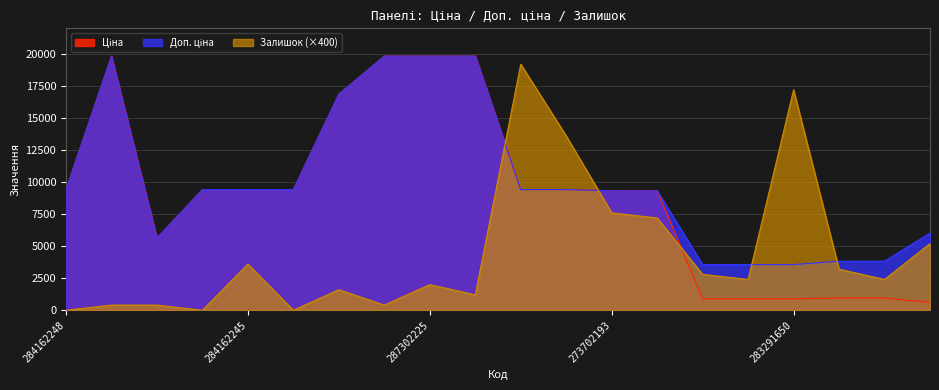

Which has a higher value, 10832185 or 287302224?

287302224